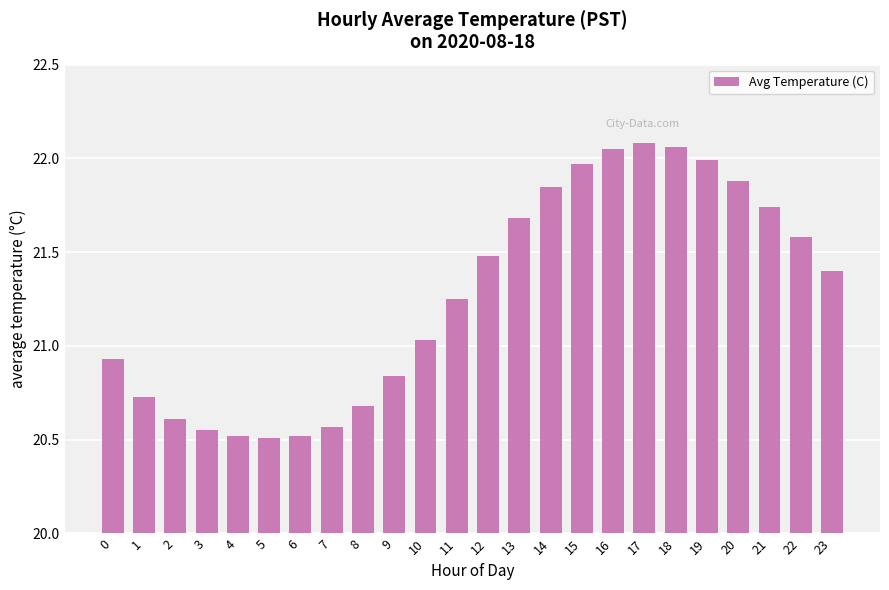

What is the difference between the maximum and minimum values?

1.6